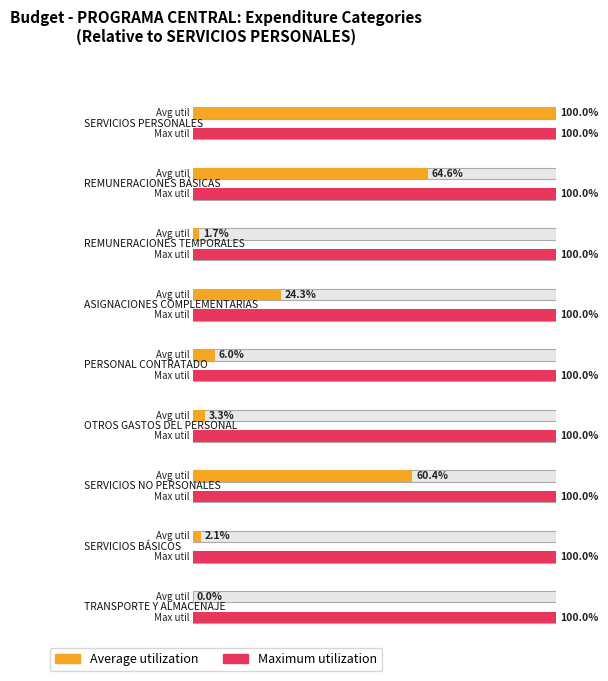

Does the chart contain stacked bars?

No